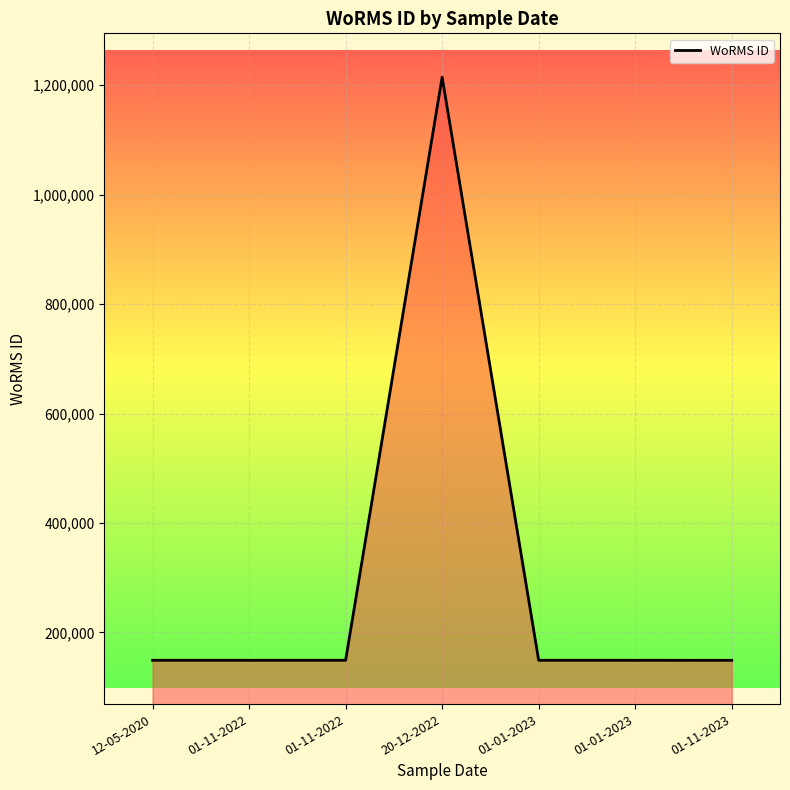

What is the value of the 2nd point from the left?

149045